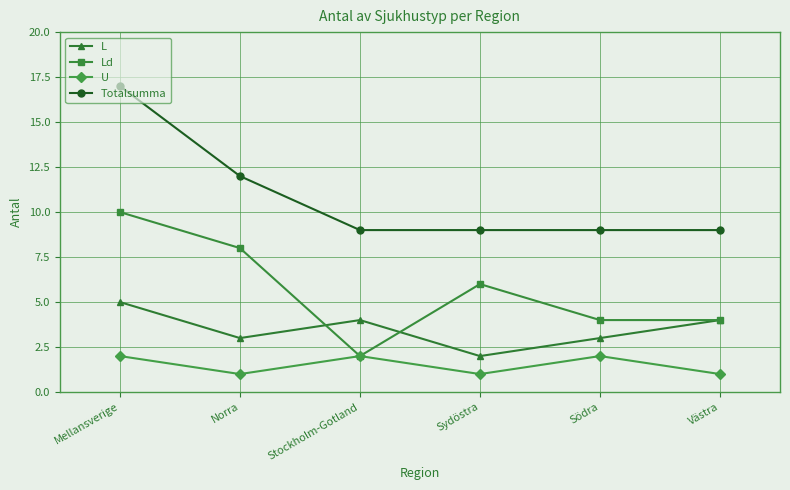

Count the number of categories in the chart.

6